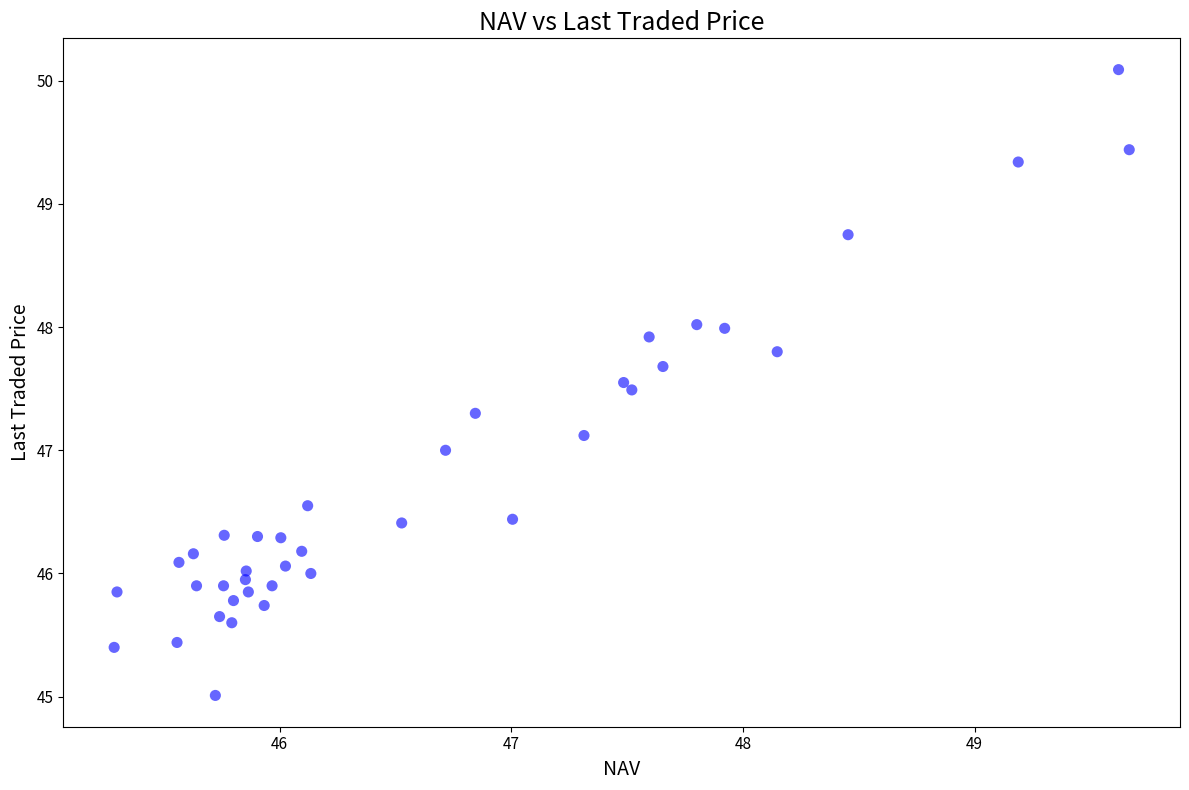

What is the range of X values (max minus min)?

4.4